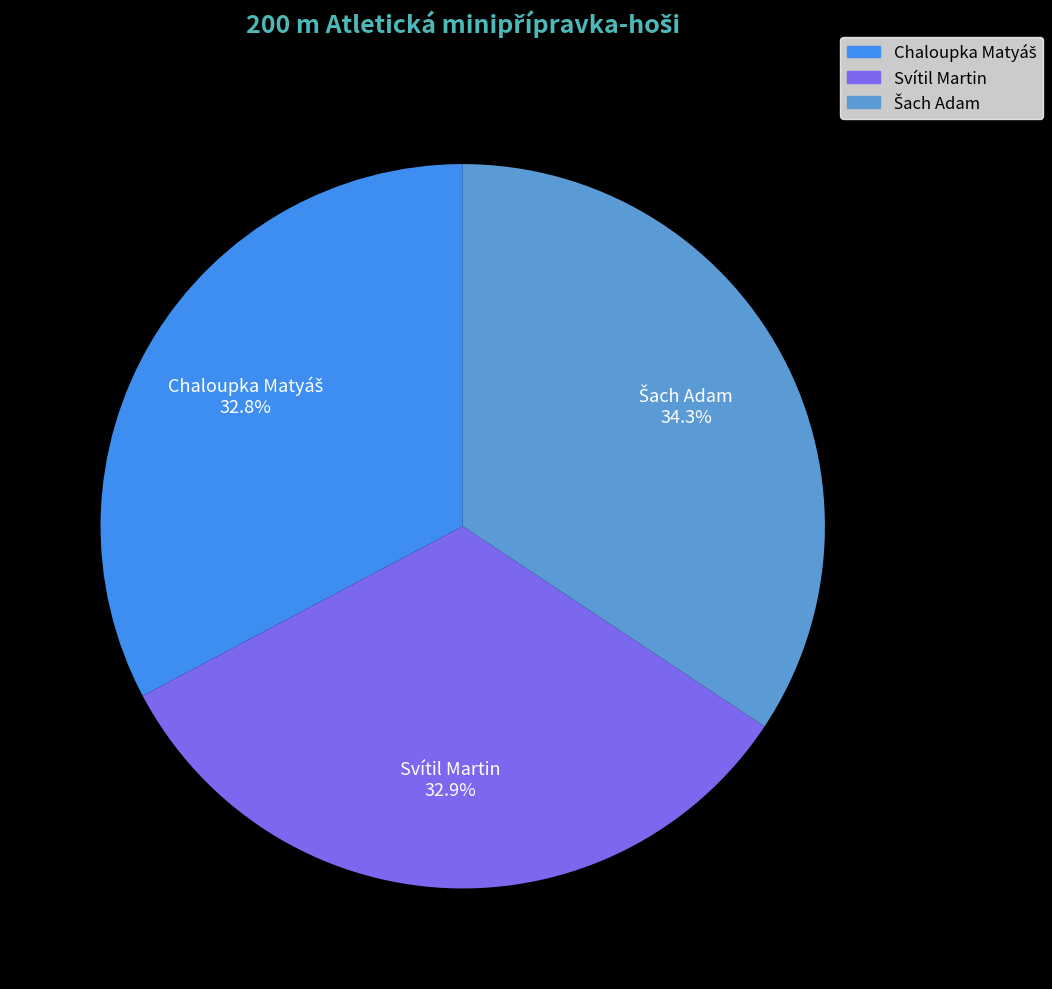

Does Svítil Martin account for over 50% of the chart?

No